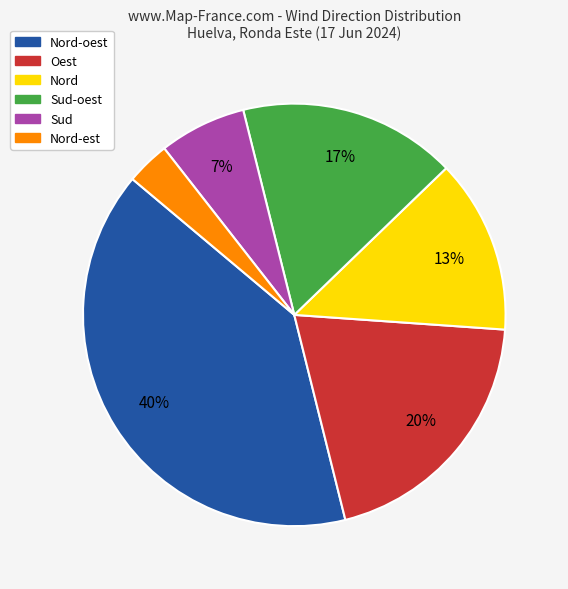

To the nearest percent, what is the average slice percentage?

17%